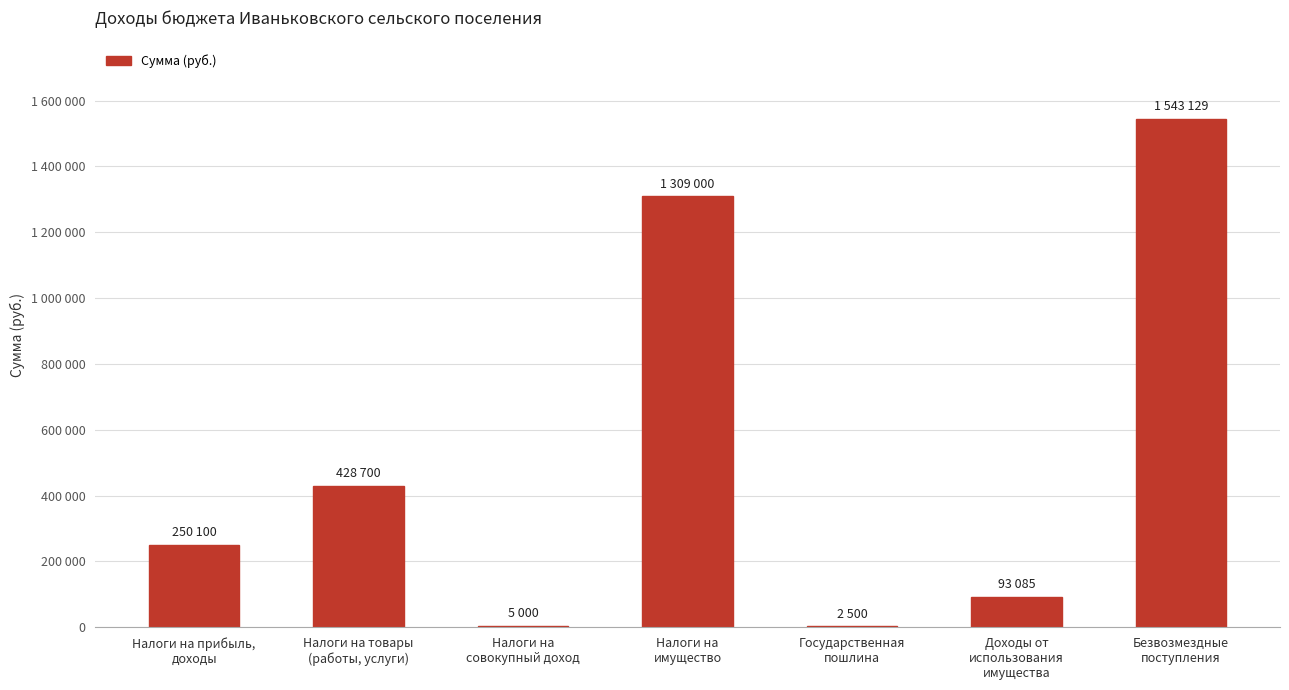

At which category does the chart reach its minimum across all series?

Государственная
пошлина